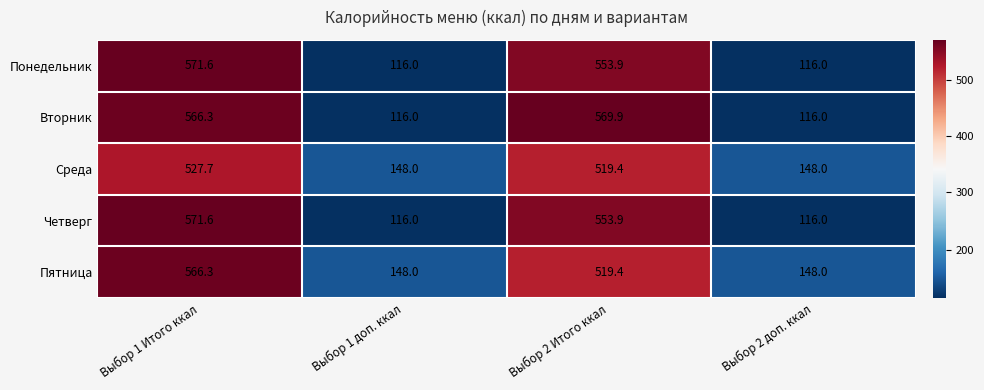

What is the total value across all series at Выбор 1 Итого ккал?

2803.5